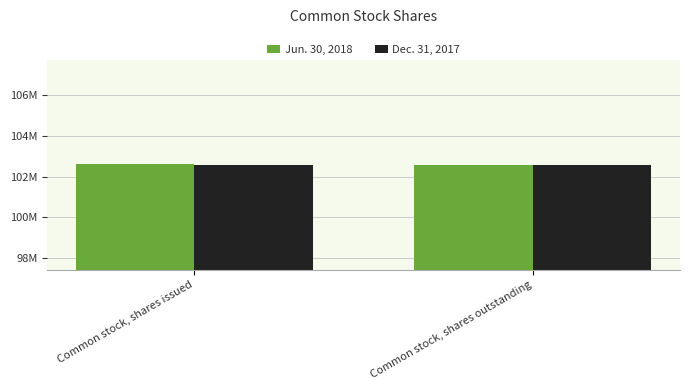

Is it true that Jun. 30, 2018 equals 148256091 at Common stock, shares issued?

False